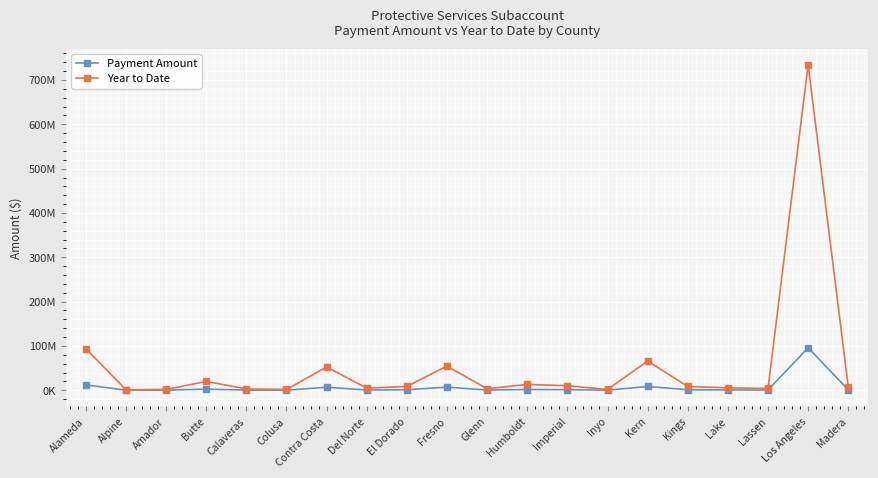

Reading left to right, what are all the values shown in this chart?

Payment Amount: 12291677.3	125961.2	244248.6	2606487.5	387131.0	231868.9	6867218.4	615389.9	1127944.6	7137620.7	445216.2	1719901.0	1346427.6	228883.0	8617847.6	1132623.6	713396.9	523629.5	95999573.0	994951.6
Year to Date: 94005443.1	963337.8	1867987.1	19934139.2	2960736.6	1773308.9	52519757.3	4706436.7	8626400.7	54587765.1	3404965.9	13153620.3	10297335.7	1750472.8	65908383.2	8662184.8	5455983.7	4004662.8	734194540.2	7609284.0